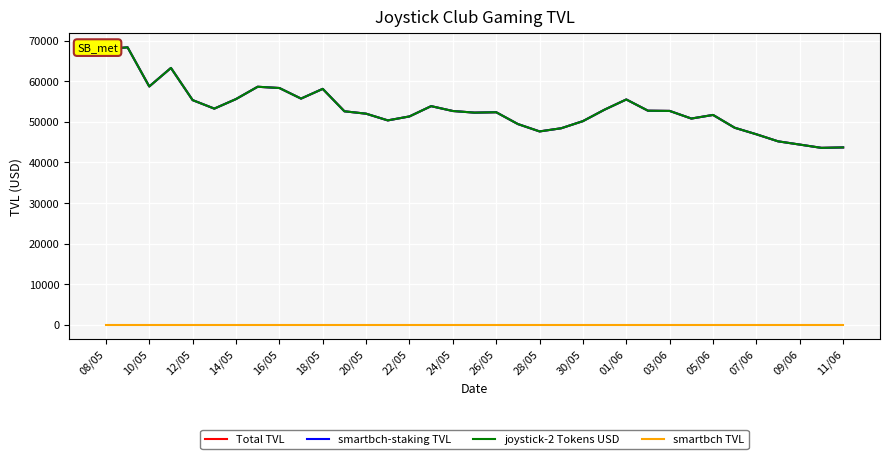

True or false: smartbch-staking TVL has more than 1 points higher than both neighbors.

True